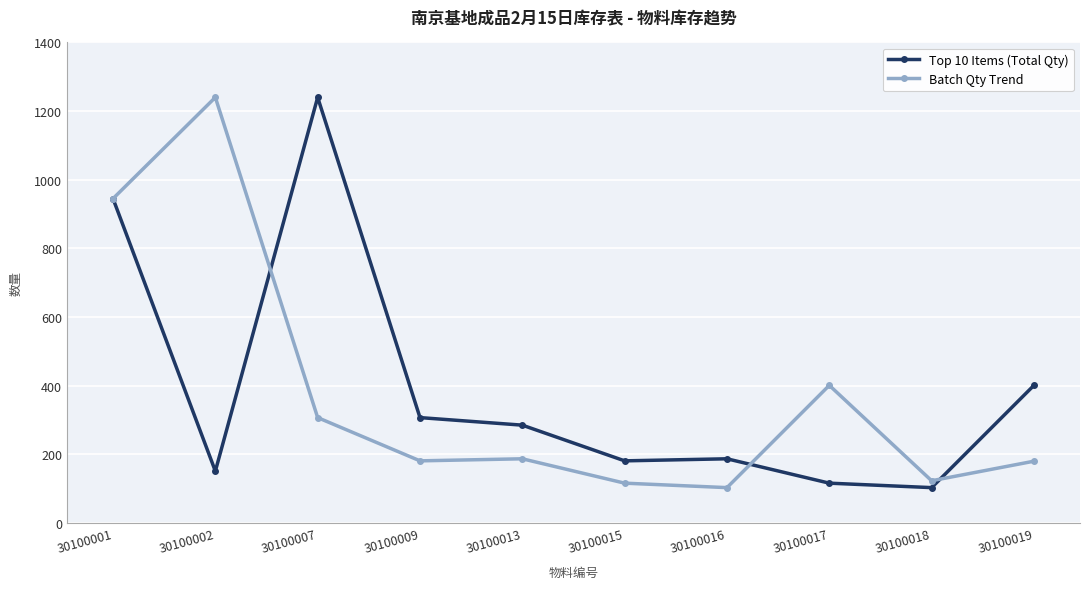

The Top 10 Items (Total Qty) series shows 1240 at 30100007. True or false?

True